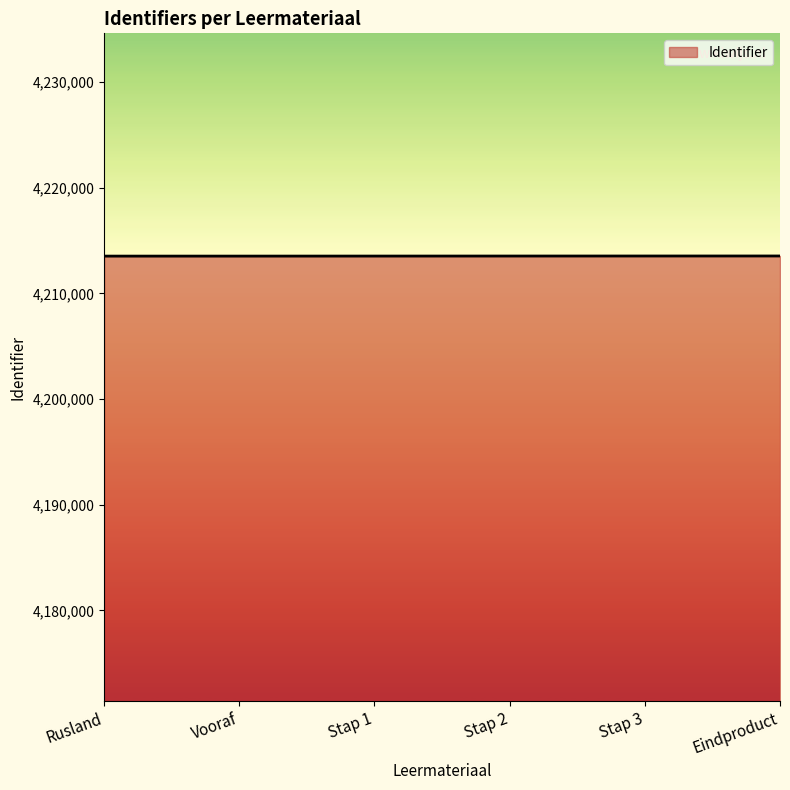

What is the smallest value displayed?

4213530